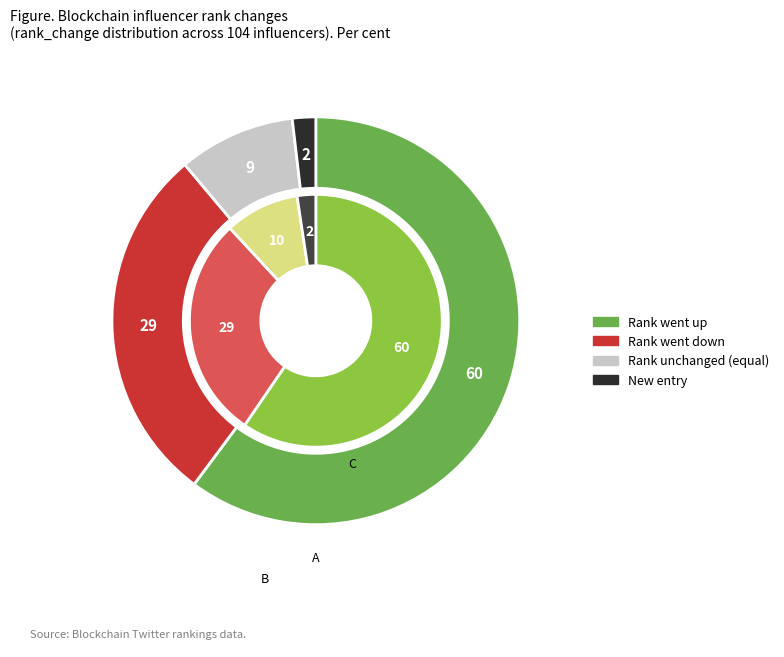

To the nearest percent, what is the average slice percentage?

25%